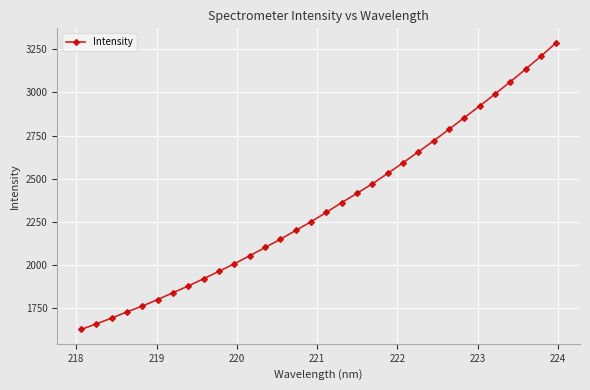

What is the value of the 2nd point from the left?

1660.4